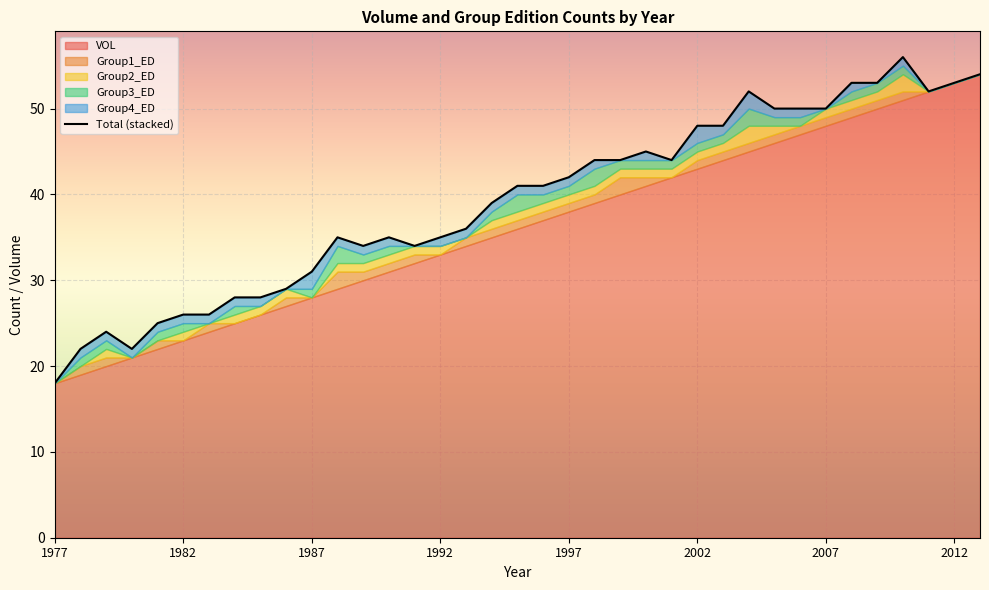

How many data points does each series have?

37